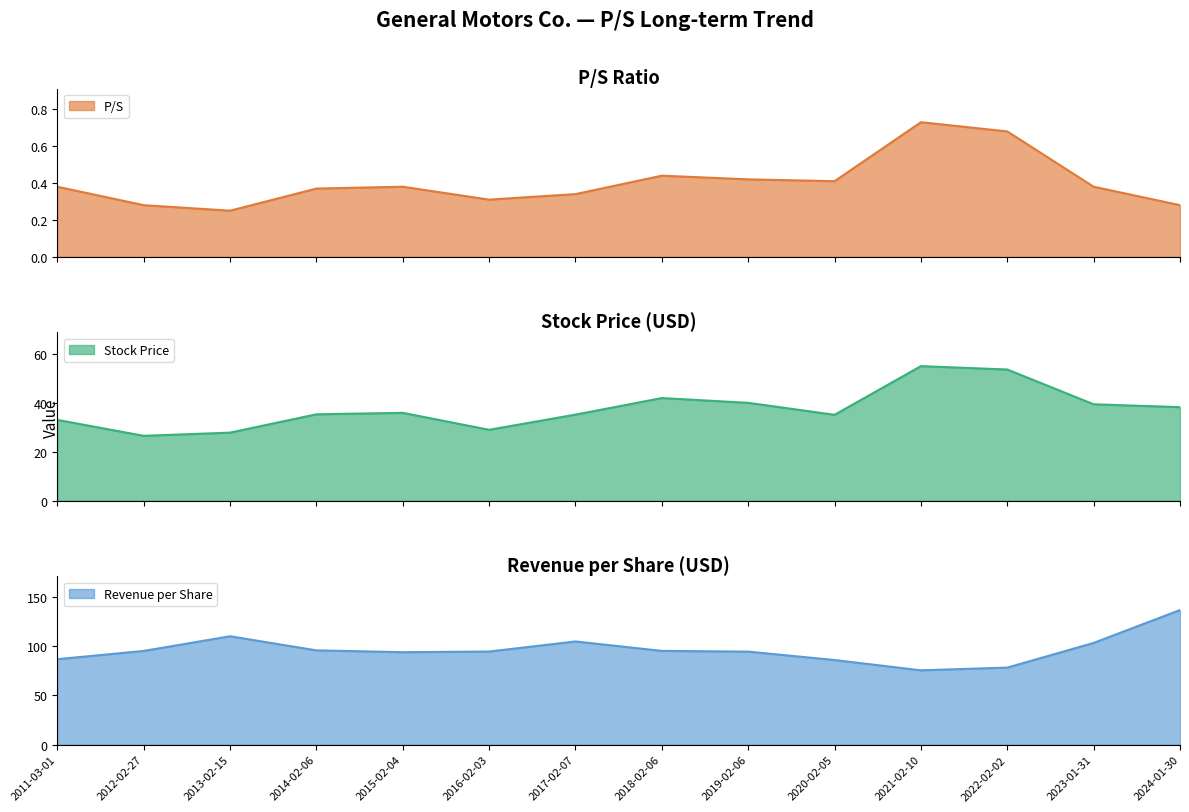

List the series in order of their peak value, highest first.

Revenue per Share, Stock Price, P/S